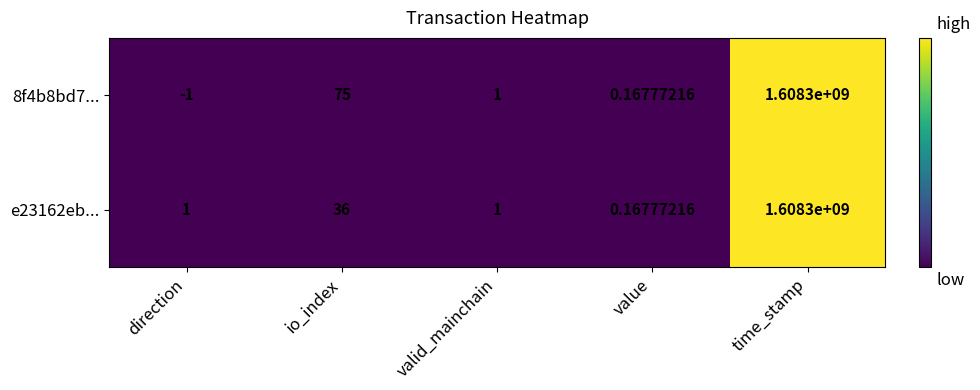

Rank the categories by 8f4b8bd7... value from highest to lowest.

time_stamp, io_index, valid_mainchain, value, direction